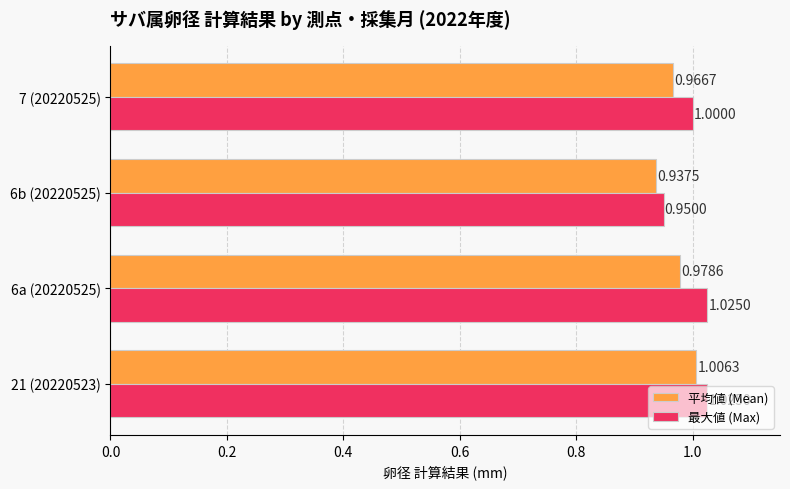

What is the average value of the 最大値 (Max) series?

1.0